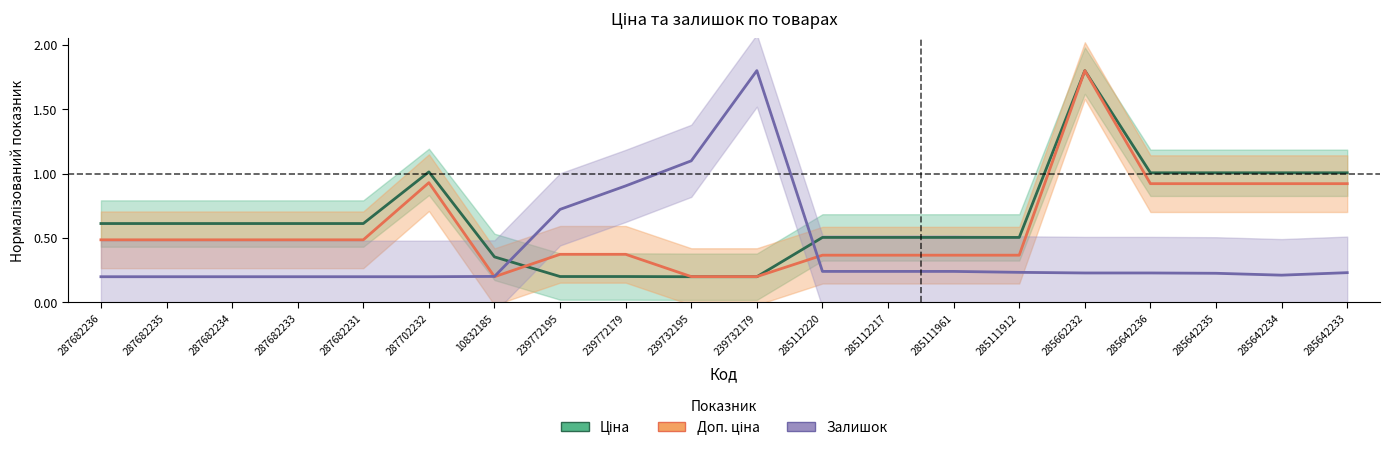

How many lines are shown in the chart?

3